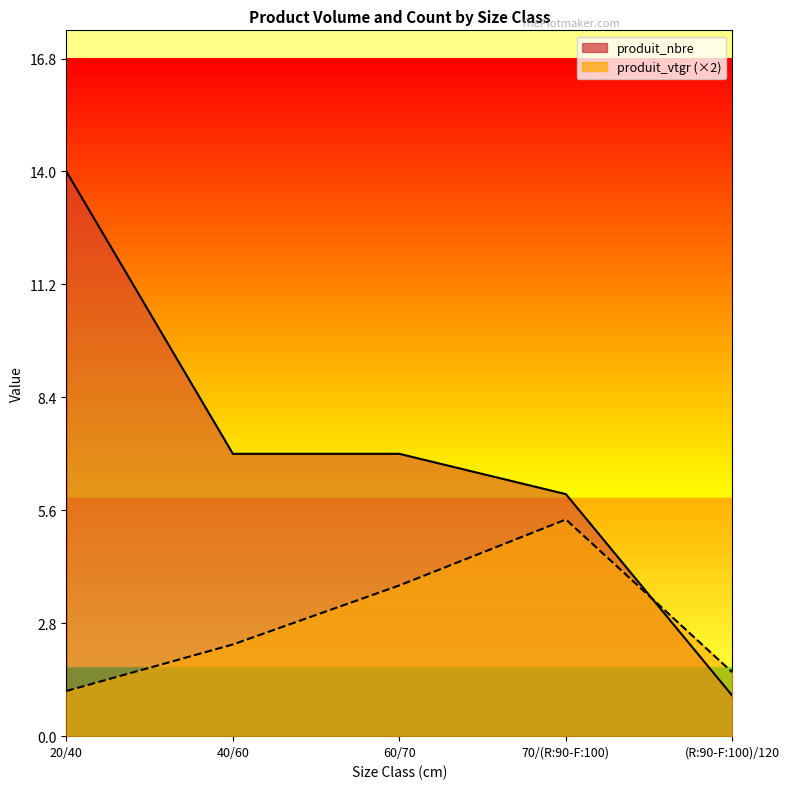

In produit_vtgr, how many points are higher than both neighbors (excluding endpoints)?

1